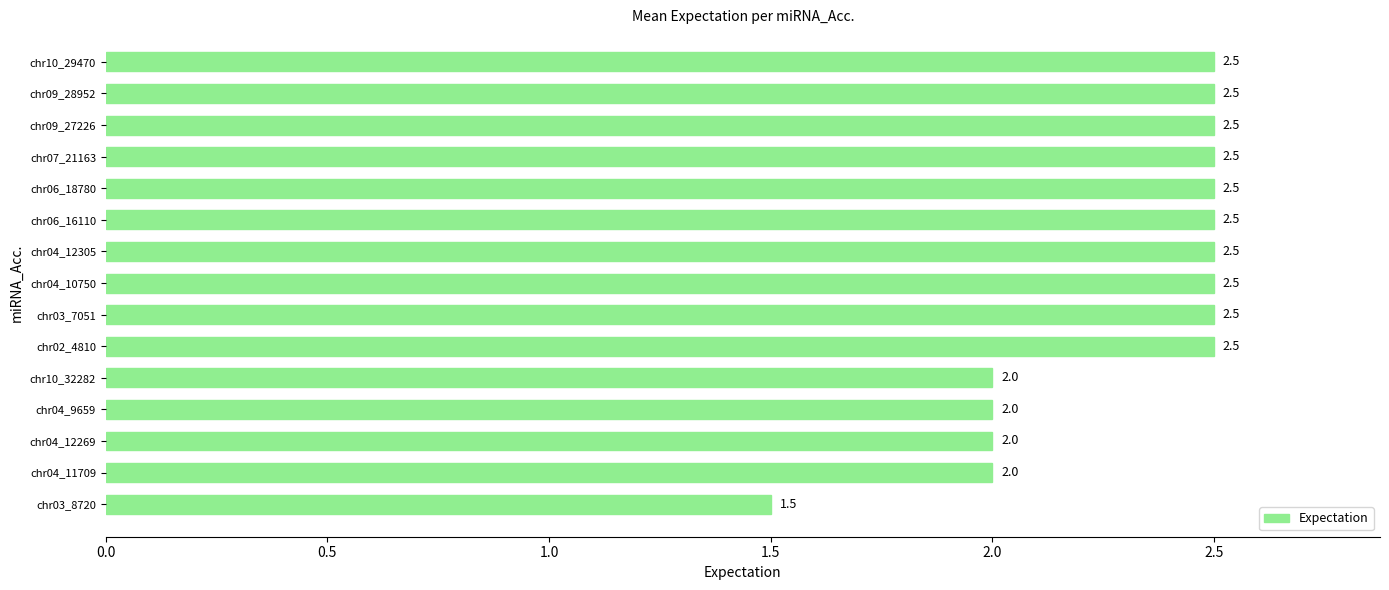

Reading top to bottom, extract all data points from this chart.

2.5	2.5	2.5	2.5	2.5	2.5	2.5	2.5	2.5	2.5	2.0	2.0	2.0	2.0	1.5